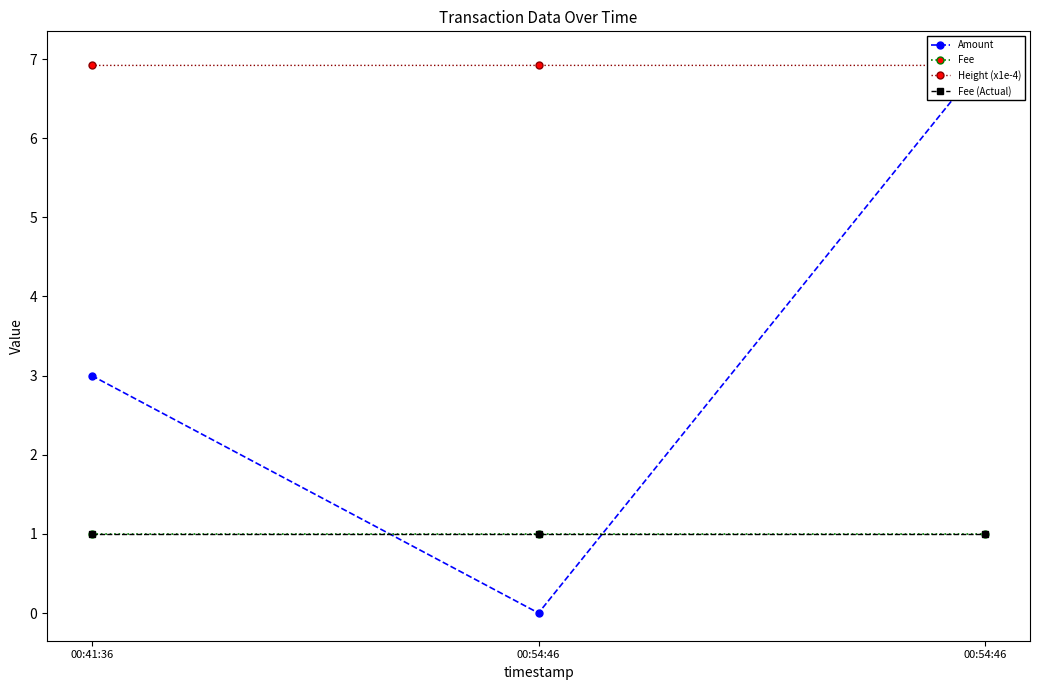

Which series has the largest range (max minus min)?

Amount